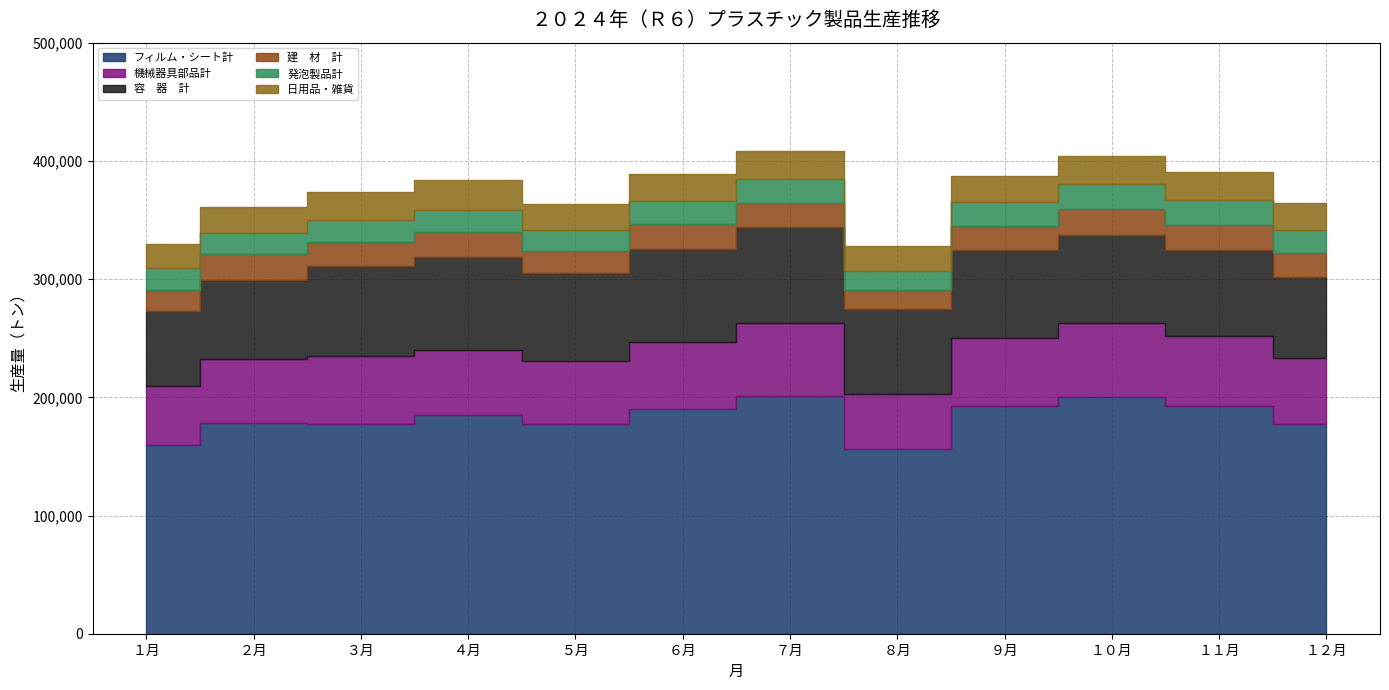

Does the chart have visible grid lines?

Yes